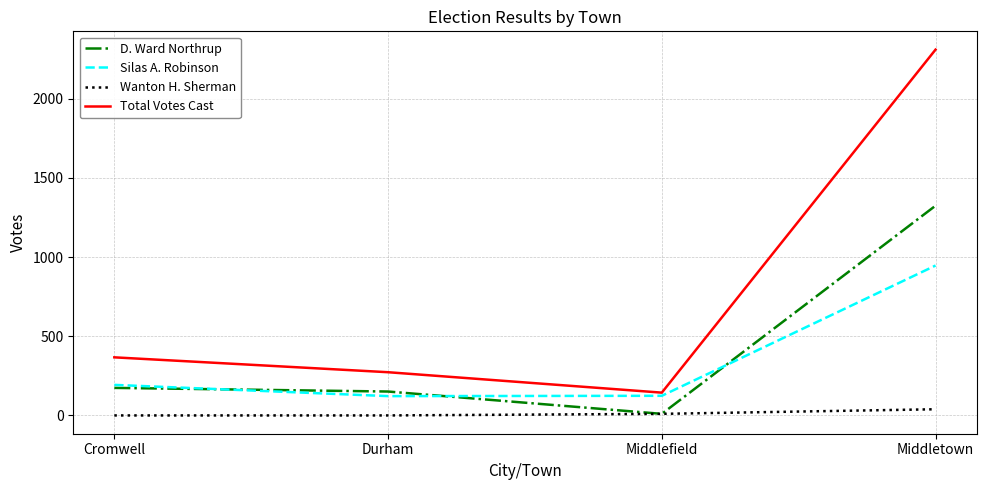

What is the difference between the highest and lowest values at Middletown?

2272